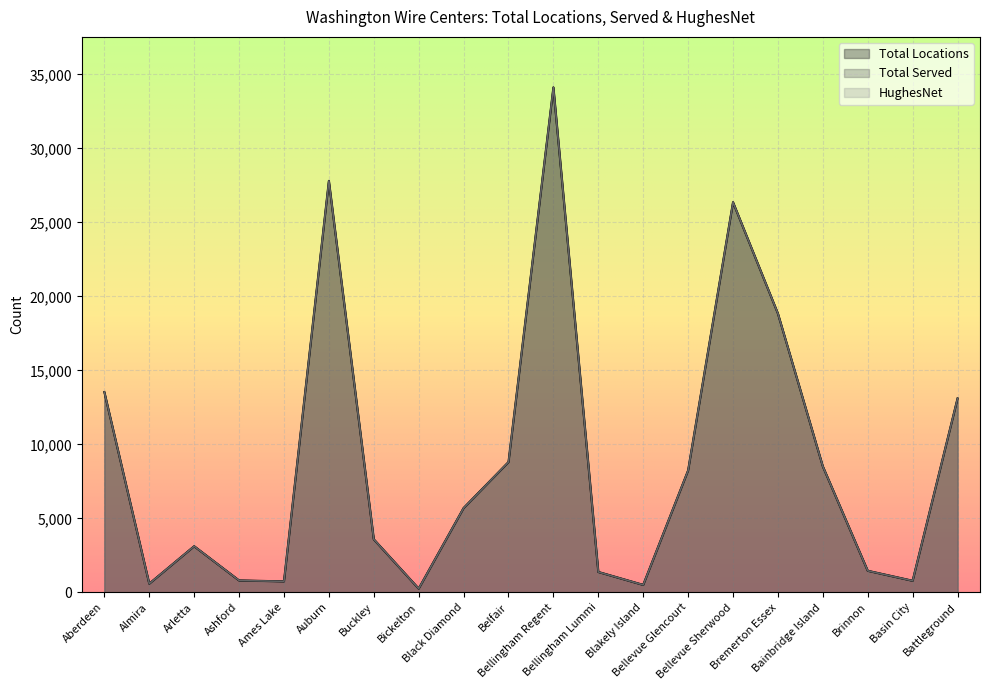

Rank the series by their maximum value, from highest to lowest.

Total Locations, Total Served, HughesNet